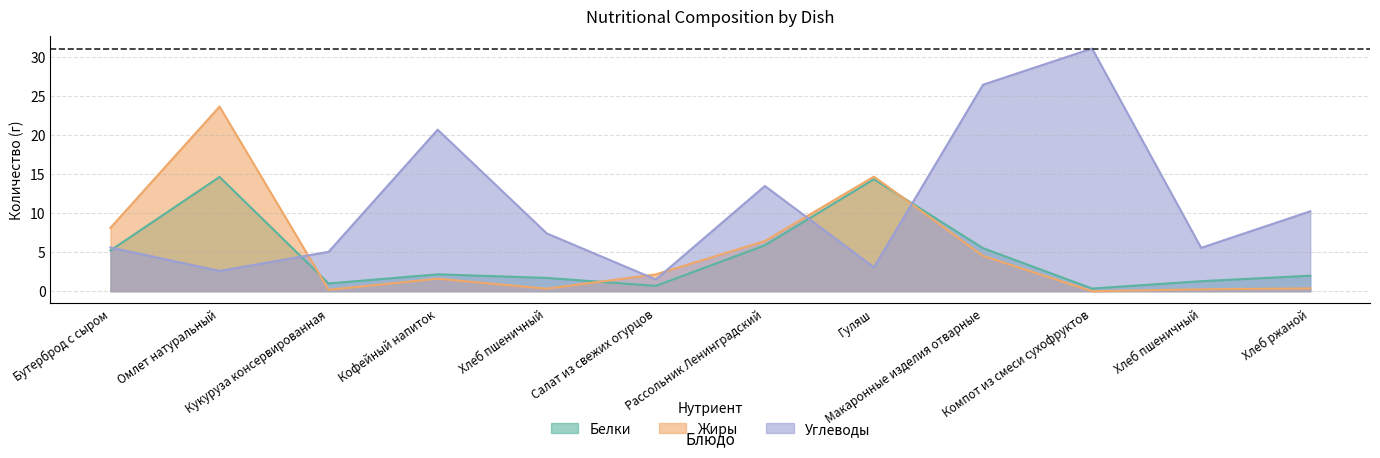

In Жиры, how many points are higher than both neighbors (excluding endpoints)?

3